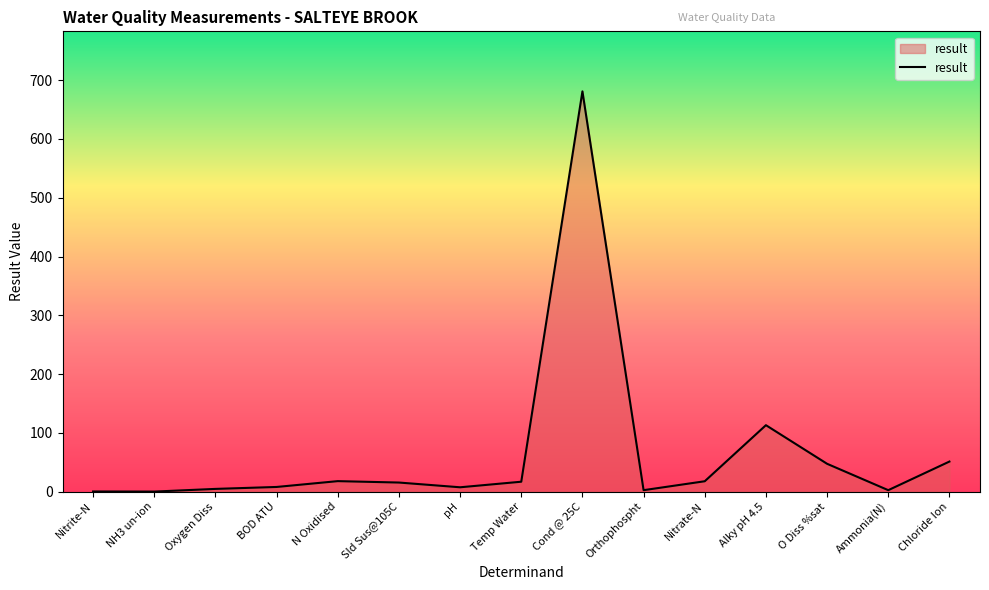

What is the sum of the values at Ammonia(N) and O Diss %sat?

49.7